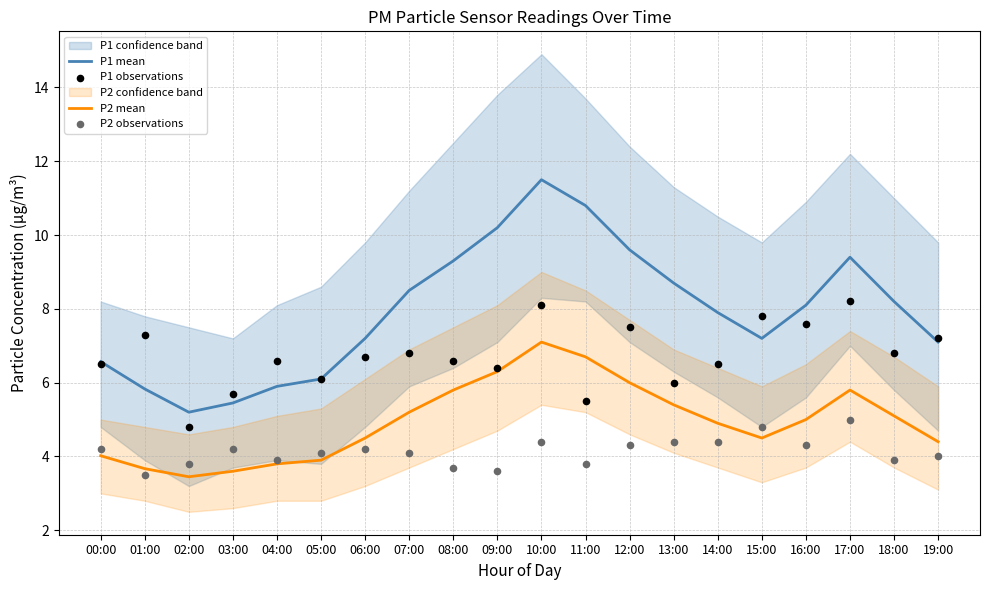

At how many categories does at least one series exceed 4?

20